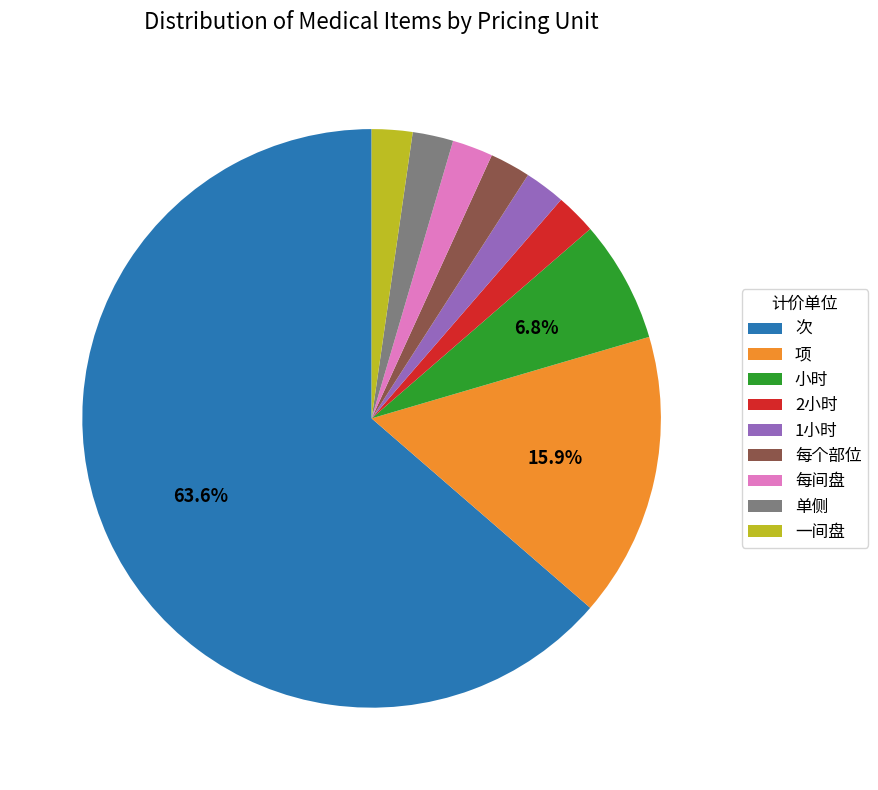

How much of the chart is everything except 小时?

93.2%